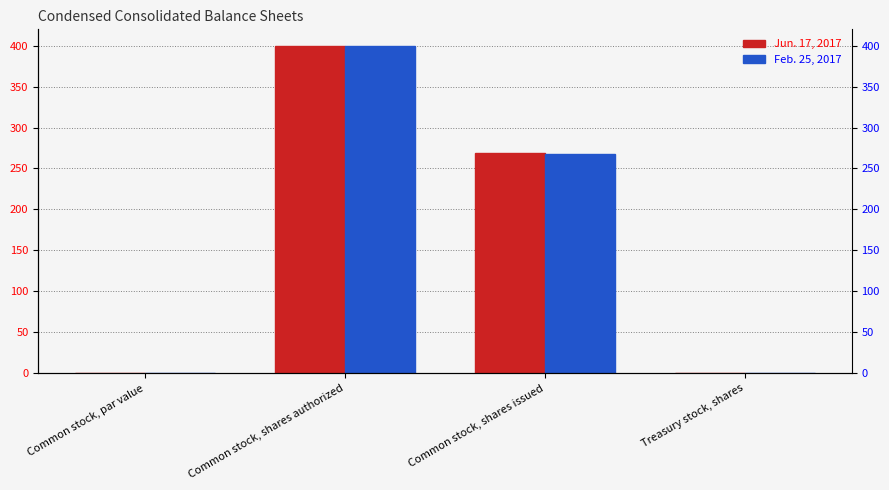

Reading left to right, transcribe all the data shown in this chart.

Jun. 17, 2017: Common stock, par value=0.0	Common stock, shares authorized=400.0	Common stock, shares issued=269.0	Treasury stock, shares=0.0
Feb. 25, 2017: Common stock, par value=0.0	Common stock, shares authorized=400.0	Common stock, shares issued=268.0	Treasury stock, shares=0.0